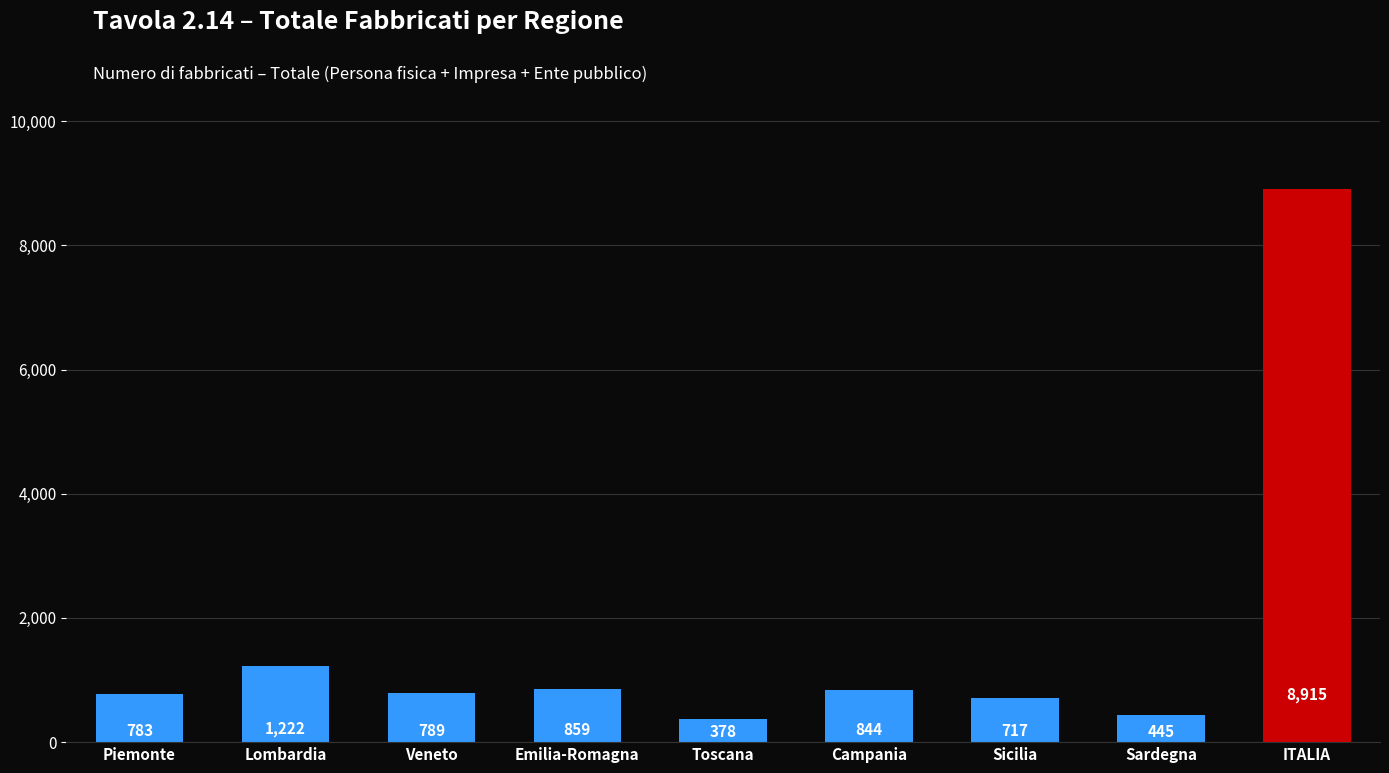

Where is the data nearest to the value 4646?

Lombardia